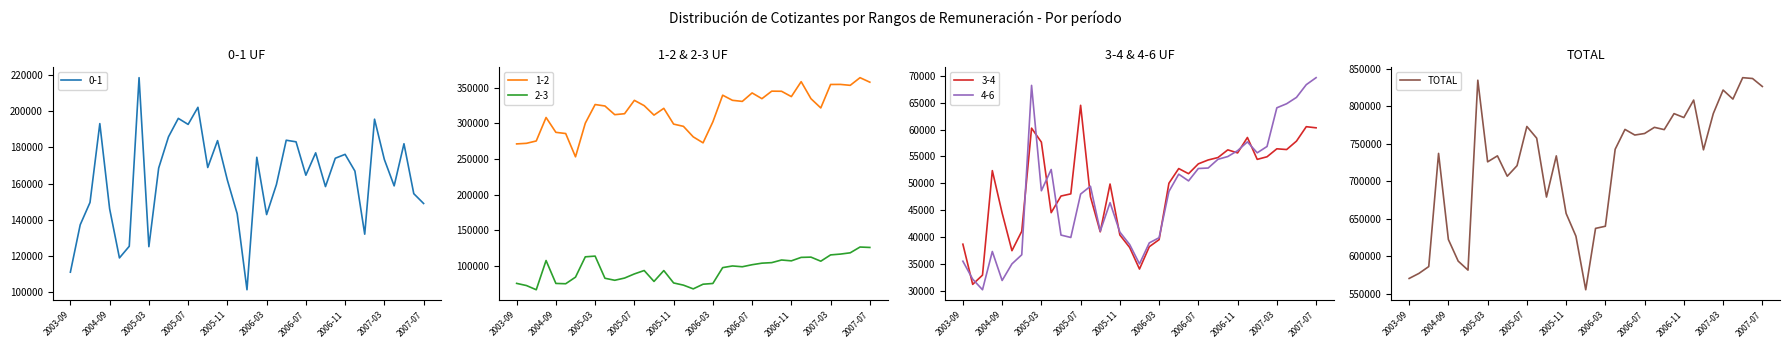

At which label is the value closest to 696723?

10